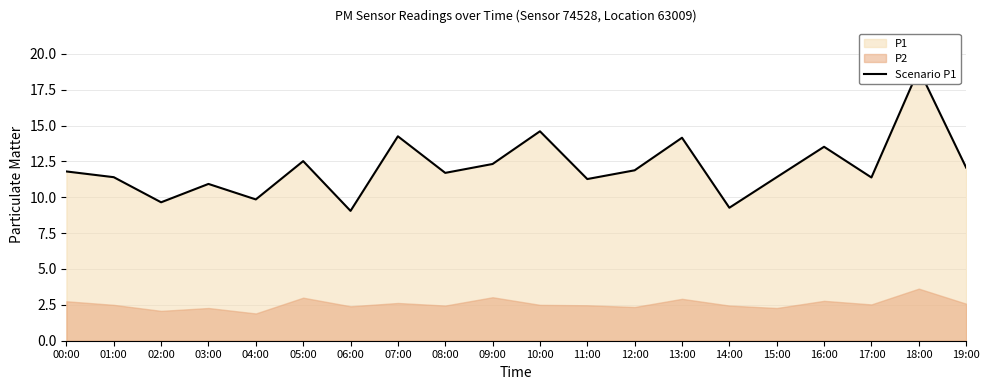

Reading right to left, extract all data points from this chart.

12.1	18.9	11.4	13.5	11.4	9.3	14.2	11.9	11.3	14.6	12.3	11.7	14.2	9.1	12.5	9.8	10.9	9.7	11.4	11.8